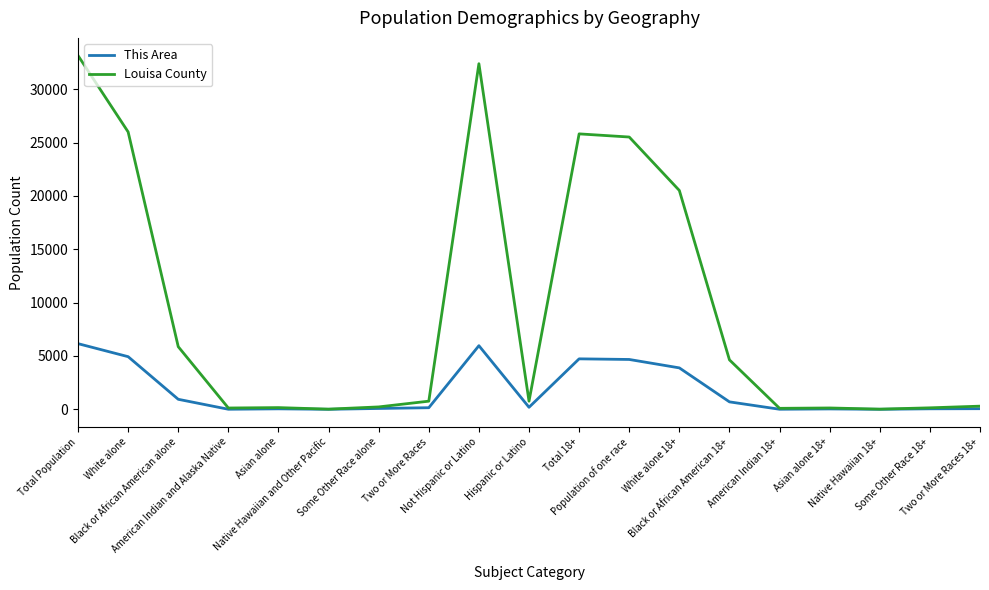

Is it true that This Area equals 5778 at White alone 18+?

False